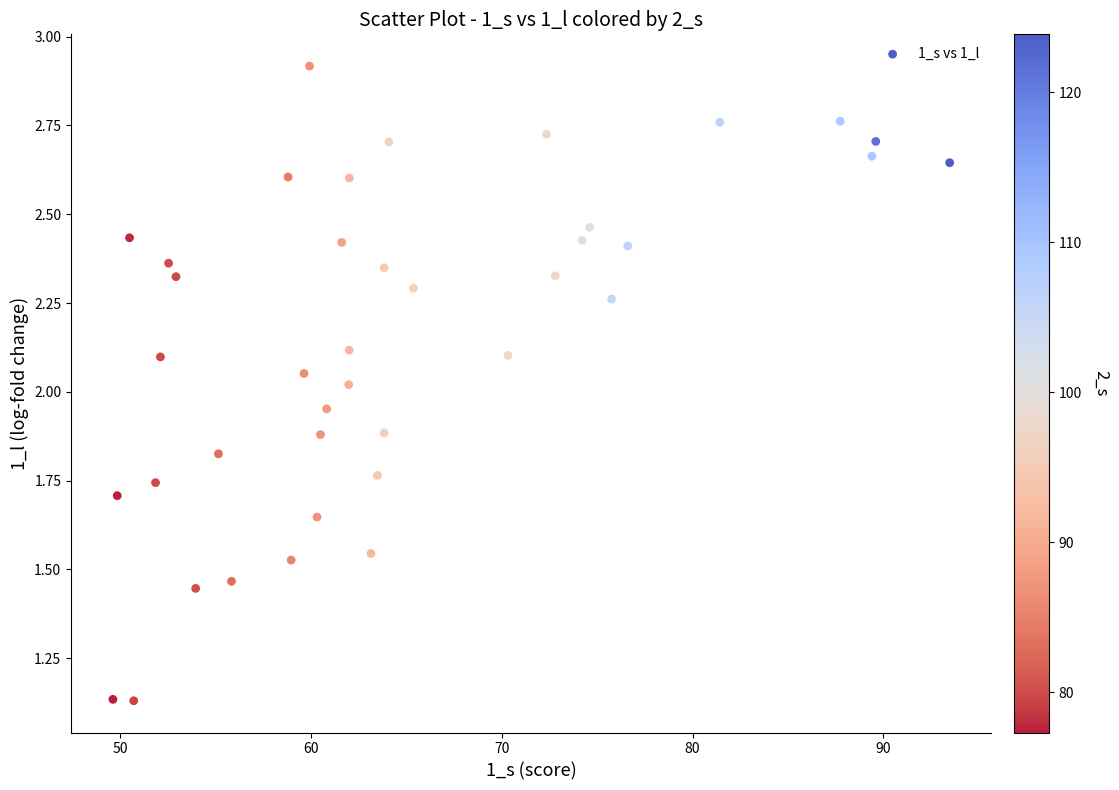

What is the range of X values (max minus min)?

43.8